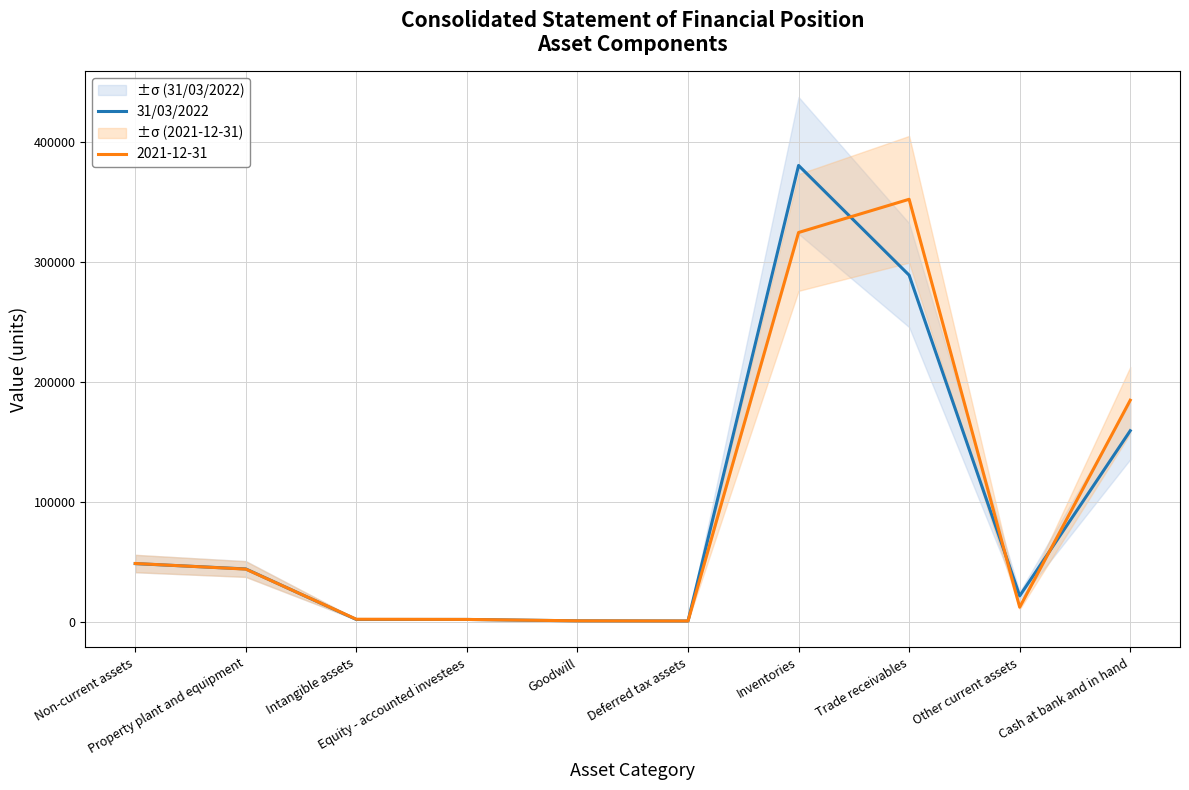

Between Cash at bank and in hand and Goodwill, which is larger?

Cash at bank and in hand